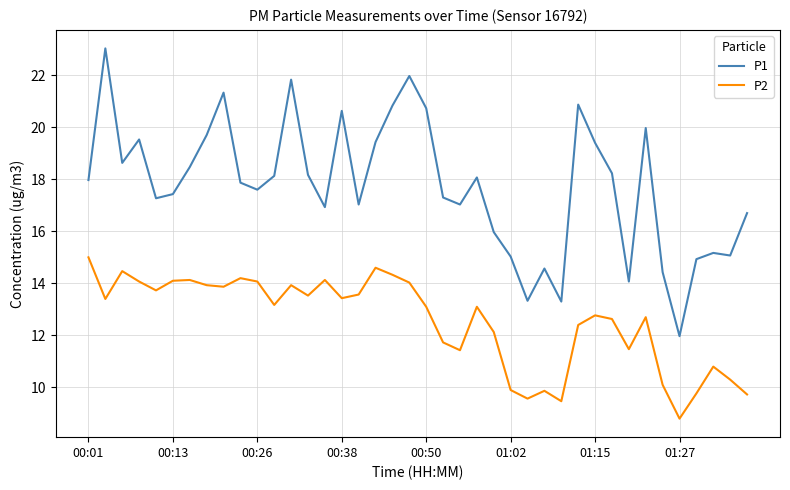

In P2, how many points are lower than both neighbors (excluding endpoints)?

11